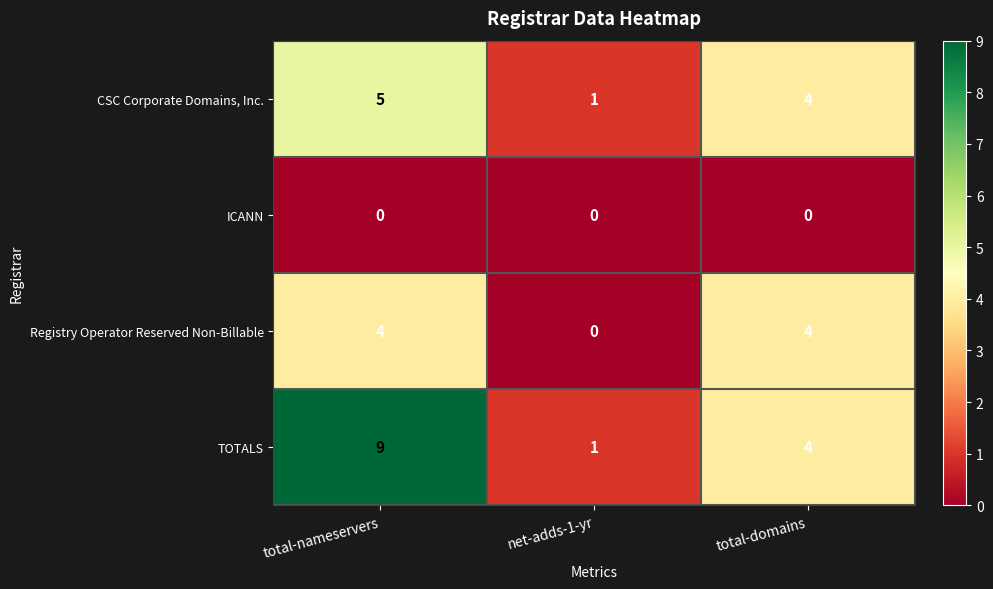

What is the highest value of the CSC Corporate Domains, Inc. series?

5